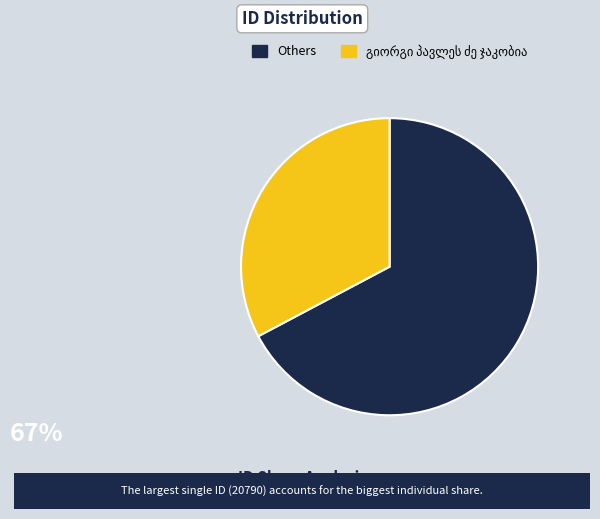

Does any single category account for the majority?

Yes